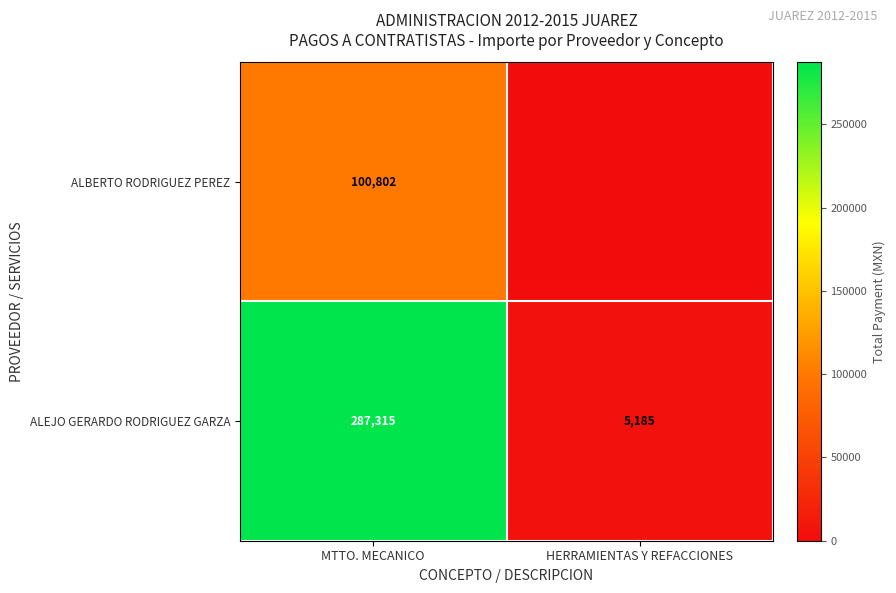

Rank the categories by ALEJO GERARDO RODRIGUEZ GARZA value from highest to lowest.

MTTO. MECANICO, HERRAMIENTAS Y REFACCIONES